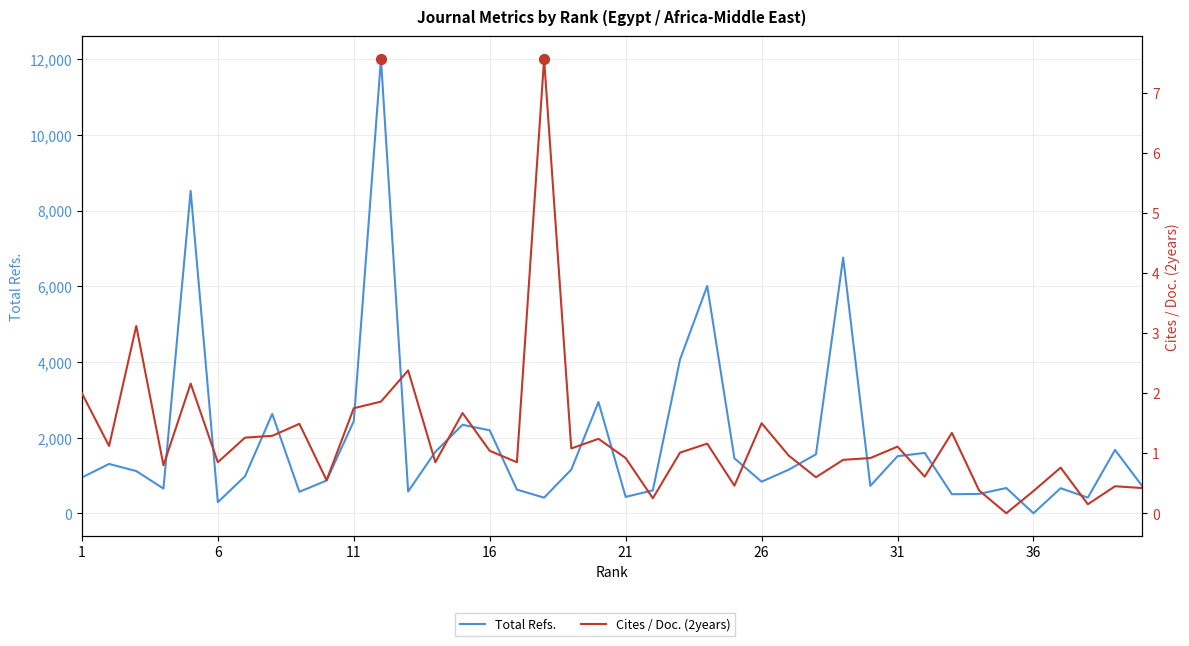

Which series has the widest spread of Y values?

Total Refs.